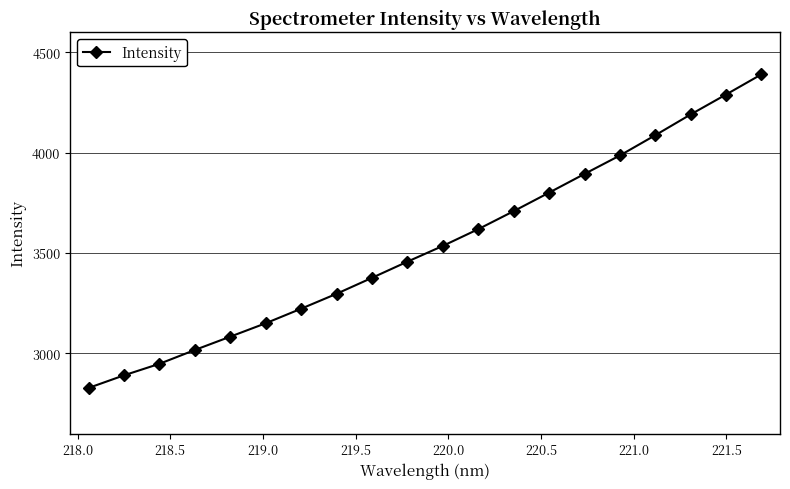

What is the minimum value shown in the chart?

2827.4